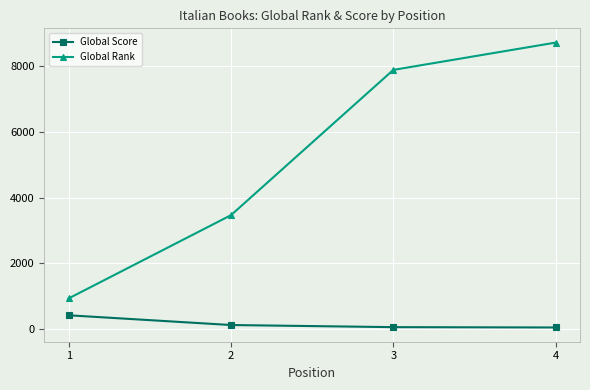

At how many categories does at least one series exceed 5364?

2